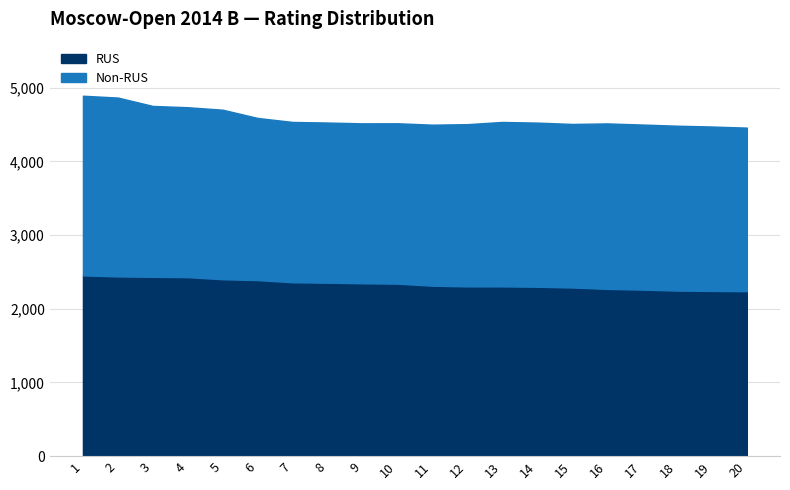

At which label does the data first exceed 2340?

1